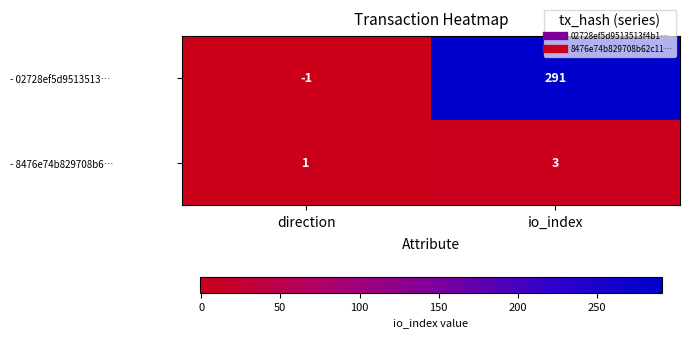

List the series in order of their peak value, lowest first.

- 8476e74b829708b6…, - 02728ef5d9513513…